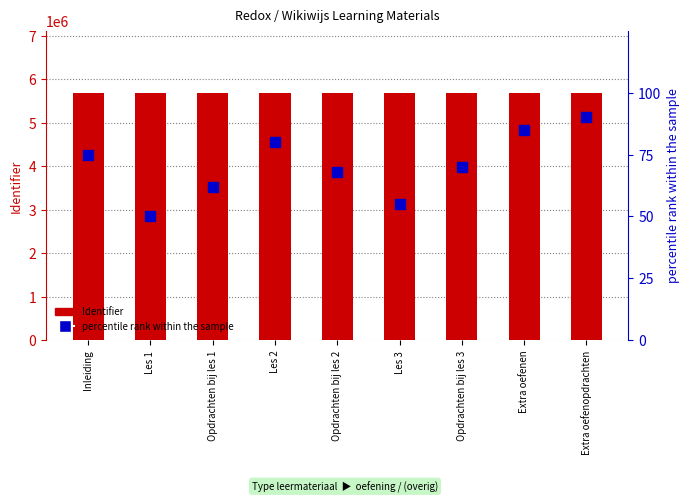

What is the minimum value for percentile rank within the sample?

50